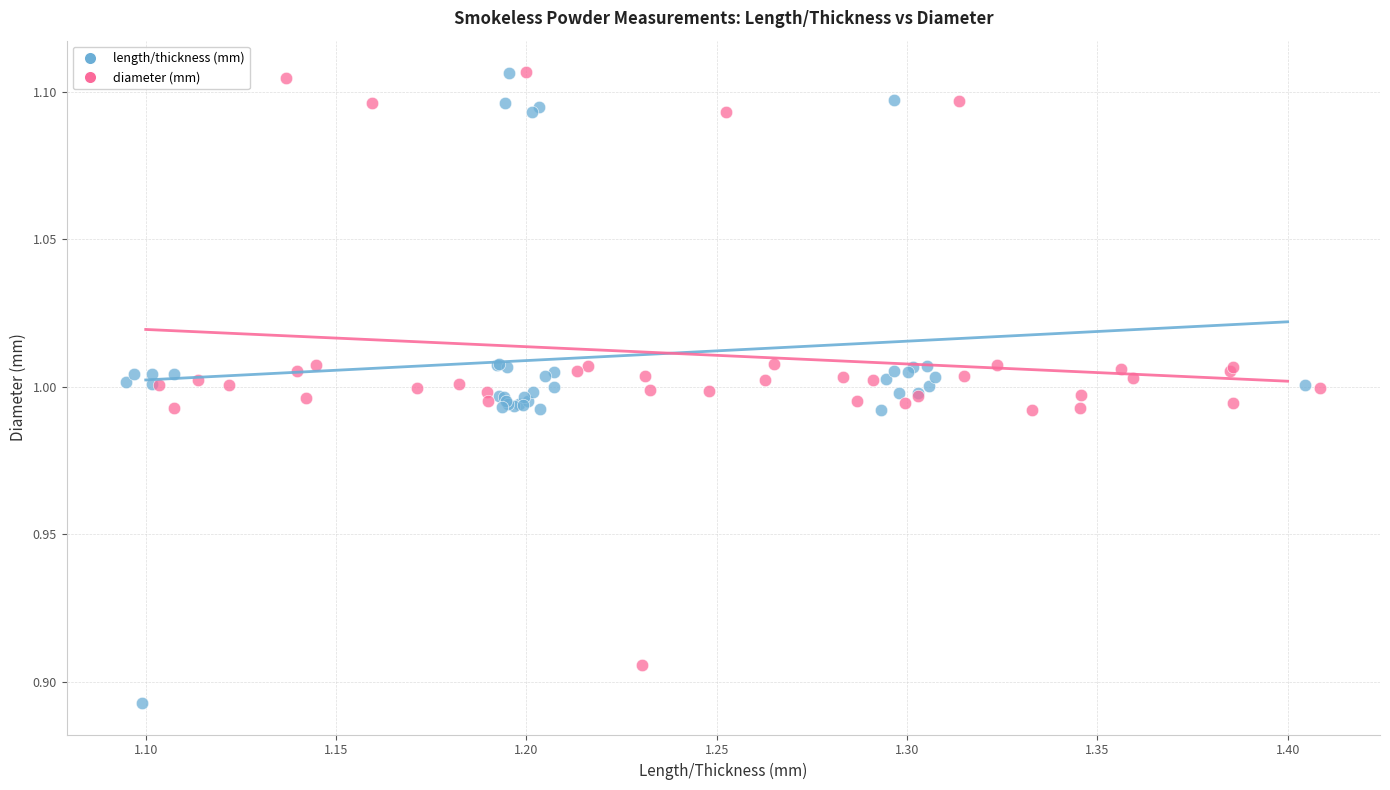

Which series contains the lowest Y value?

length/thickness (mm)